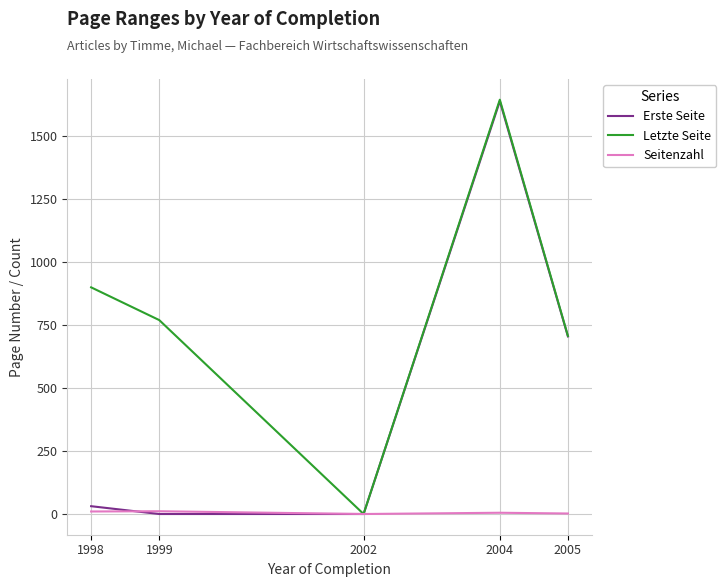

What are all the series names shown in the legend?

Erste Seite, Letzte Seite, Seitenzahl